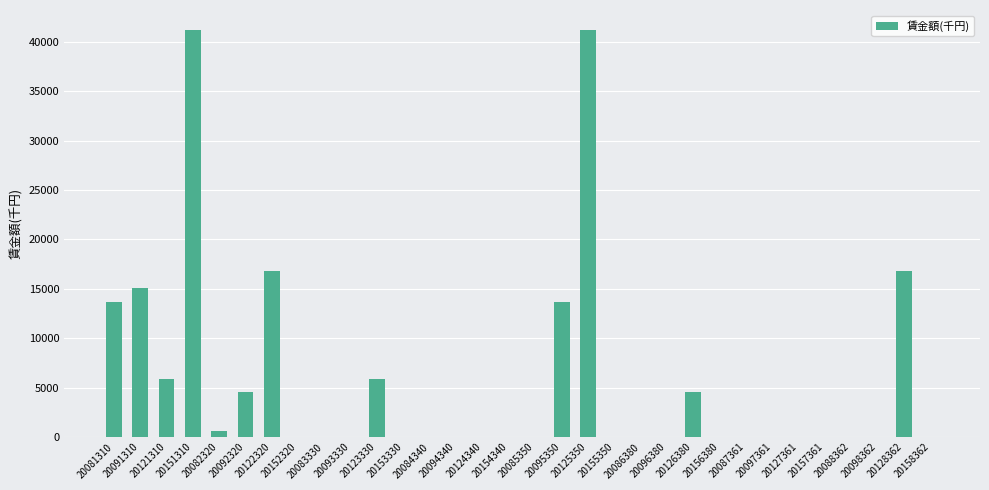

Read the value at 20091310, to the nearest 50.

15100